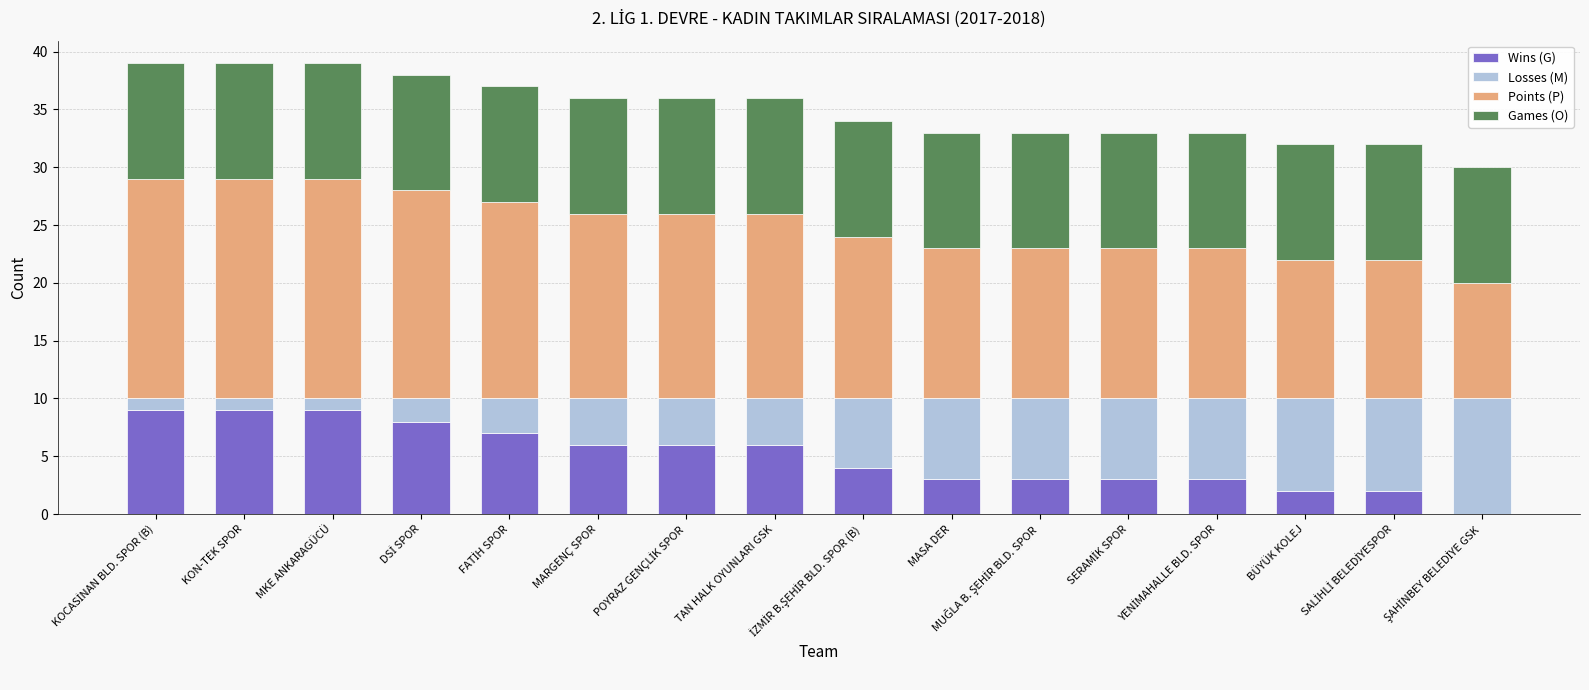

What is the sum of all Wins (G) values?

80